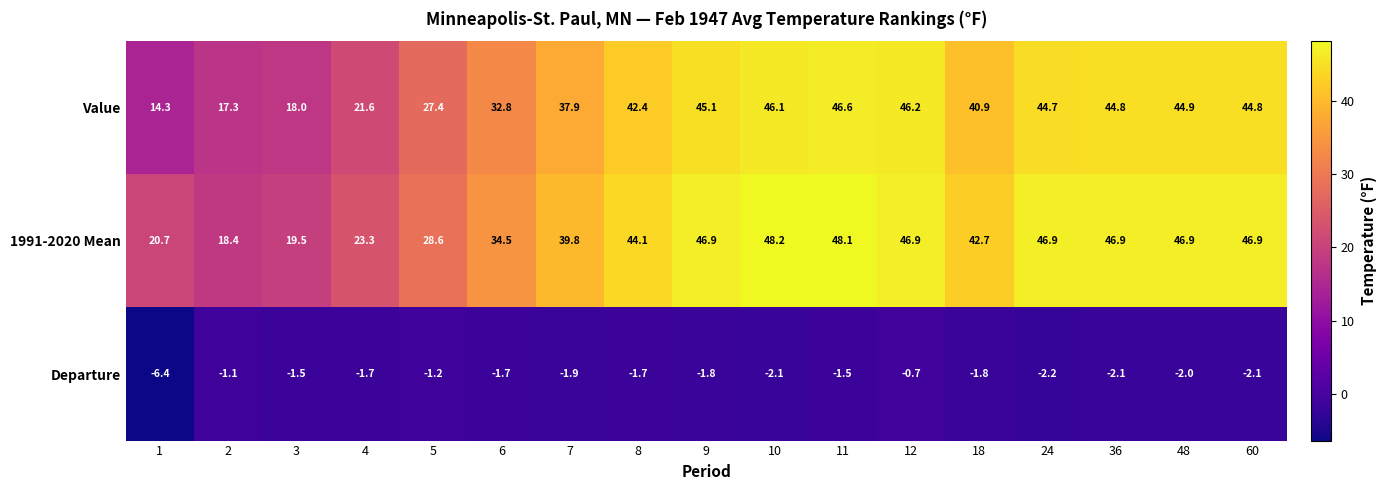

Which category has the lowest value across all series?

1